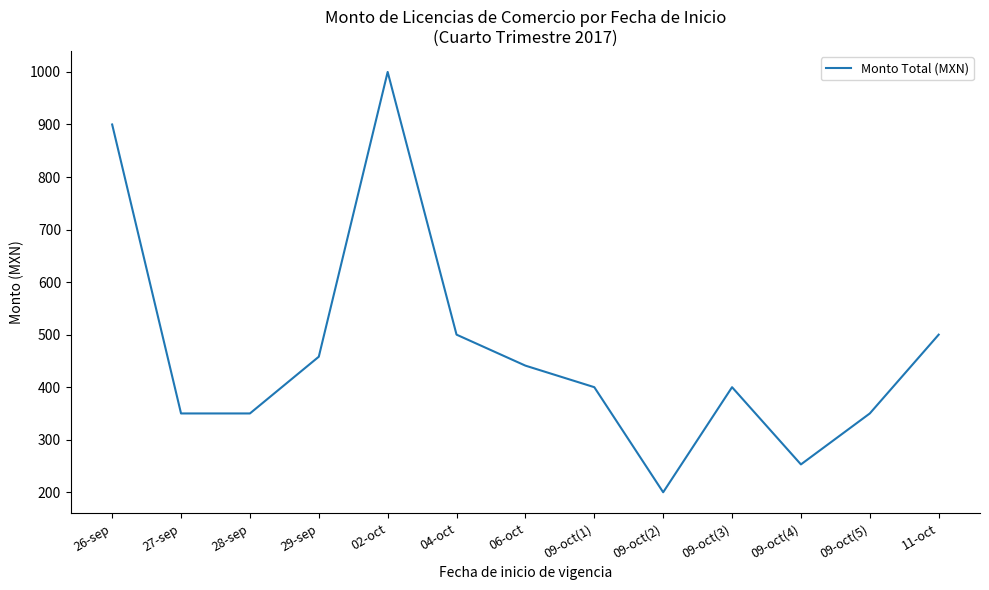

At which category does the data reach its first local peak?

02-oct